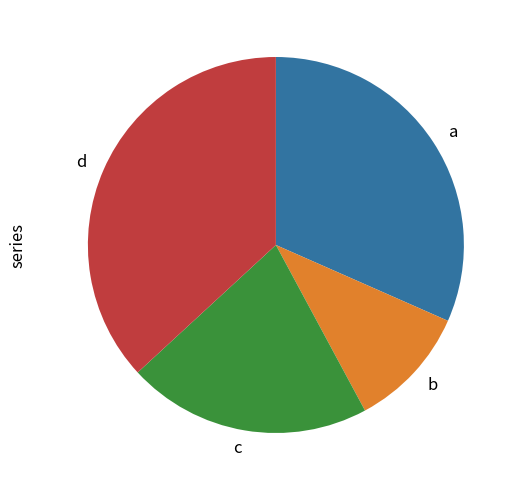

Is there a majority slice in this chart?

No